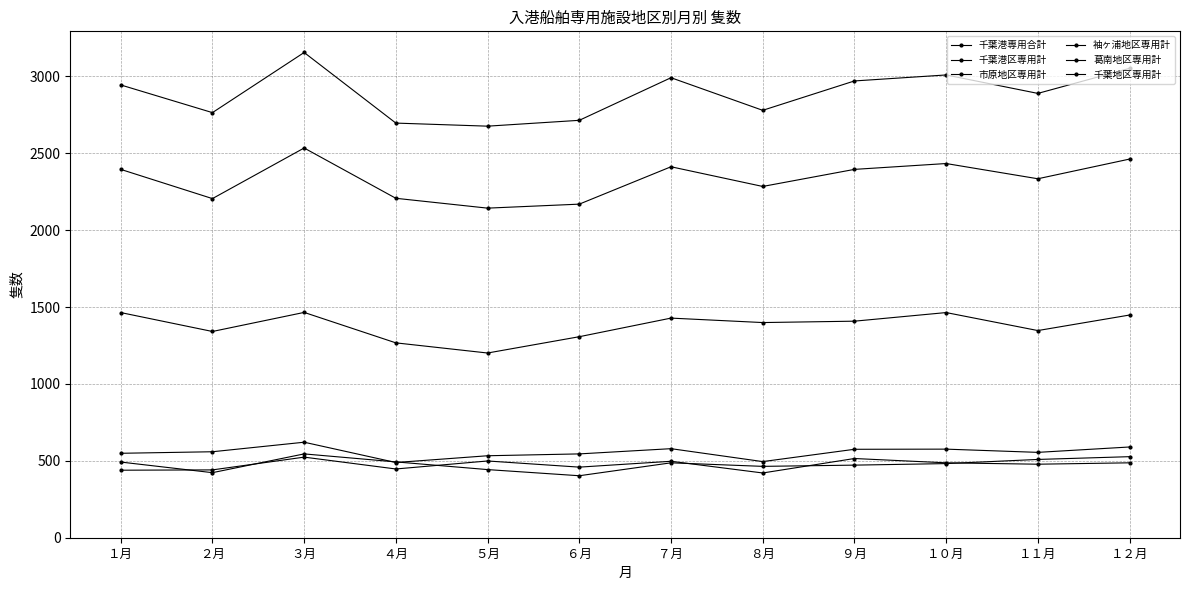

How many data points in 袖ヶ浦地区専用計 are less than 487?

6